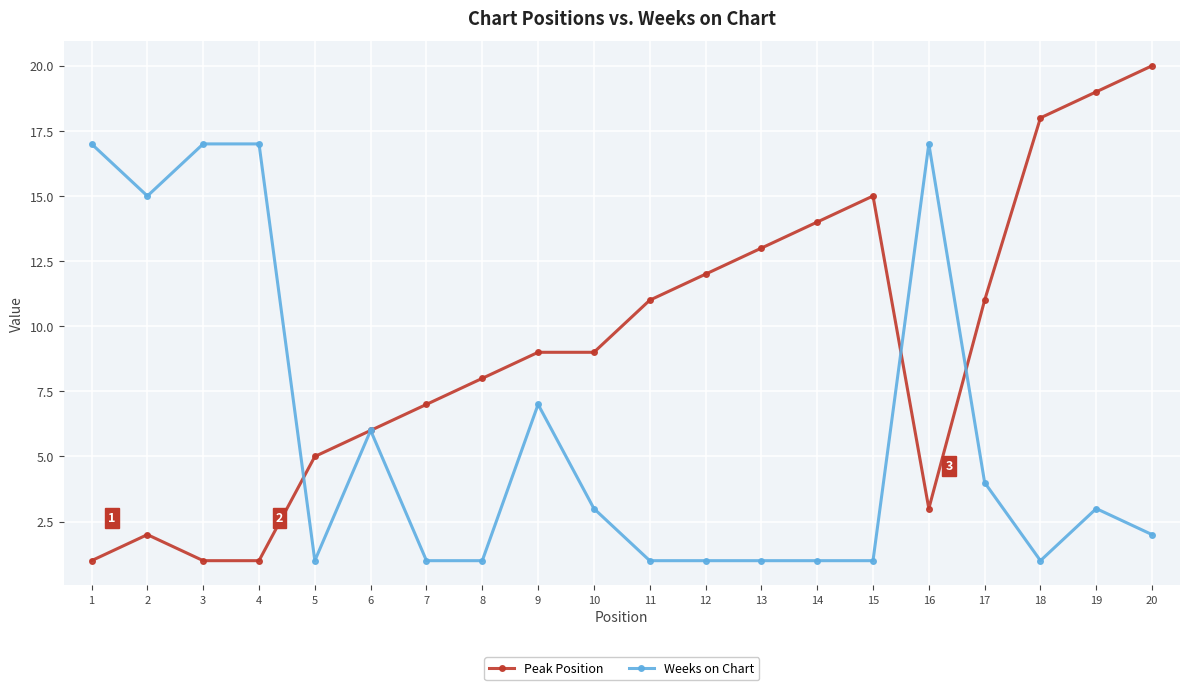

Which series has the widest spread of values?

Peak Position